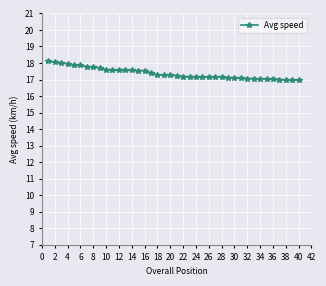

What is the difference between the second highest and minimum values?

1.1